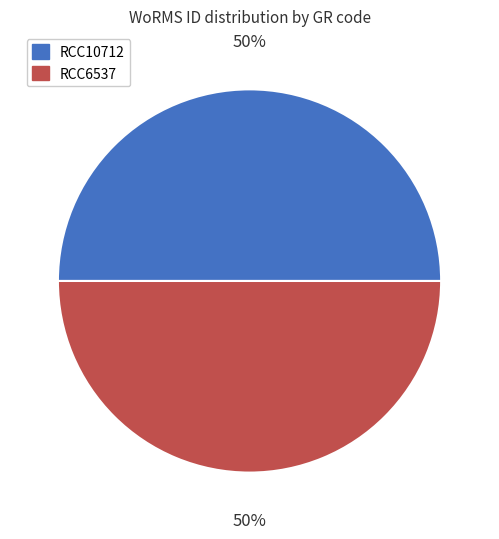

To the nearest percent, what is the average slice percentage?

50%